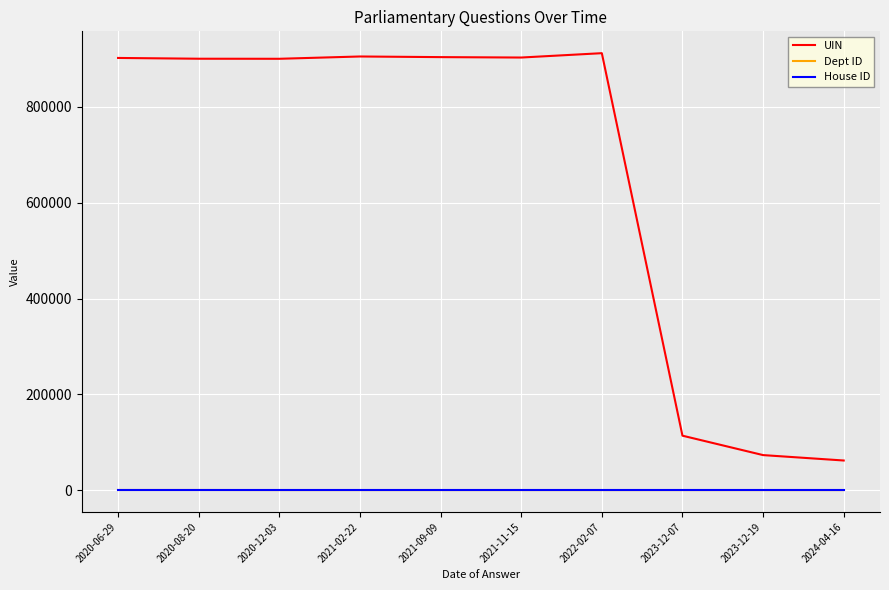

What are all the series names shown in the legend?

UIN, Dept ID, House ID